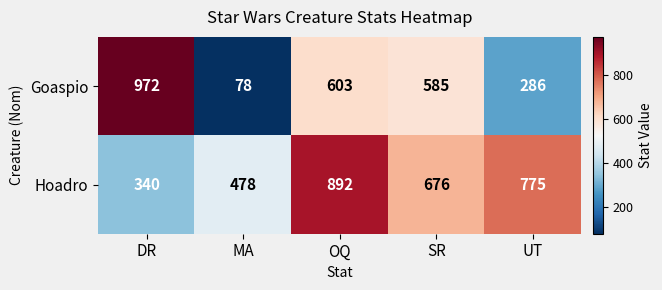

What is the difference between the Goaspio values at OQ and UT?

317